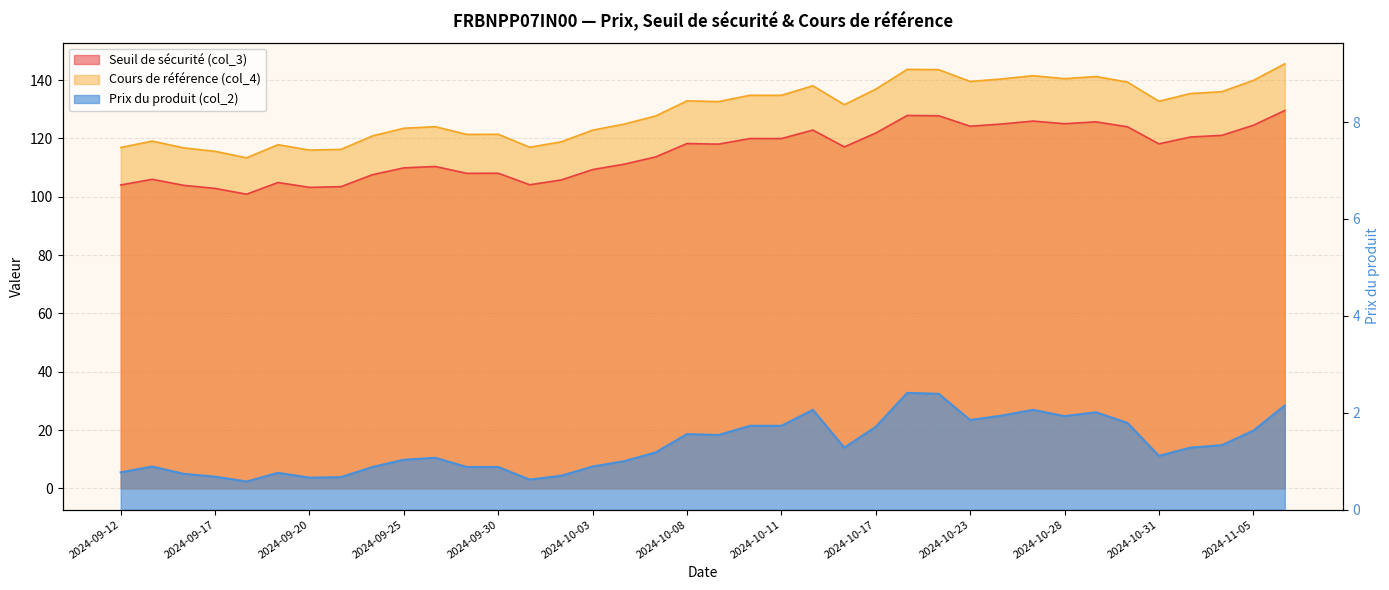

In Cours de référence (col_4), how many points are higher than both neighbors (excluding endpoints)?

10